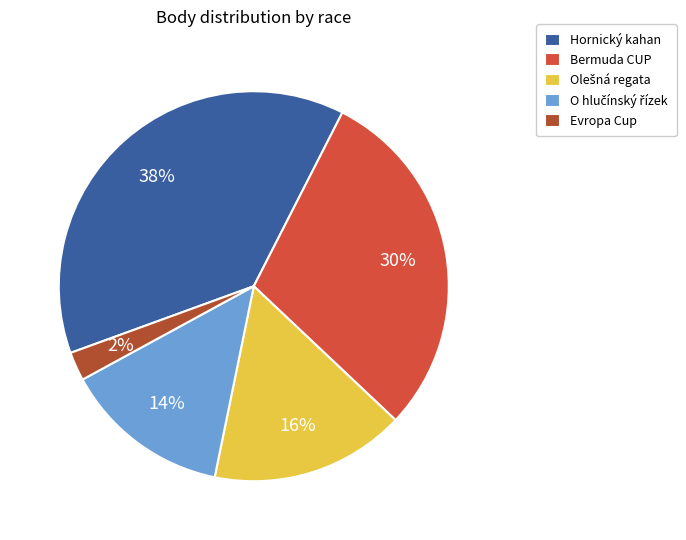

To the nearest percent, what is the difference between the largest and smallest slice percentages?

36%